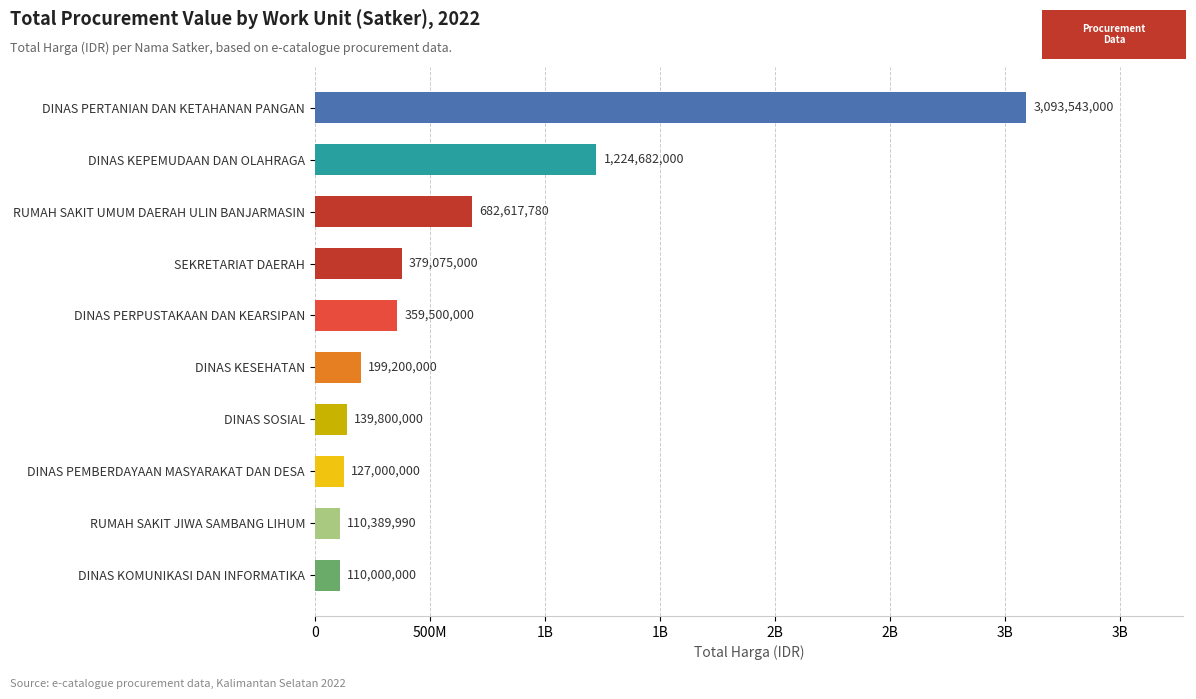

What is the smallest value displayed?

110000000